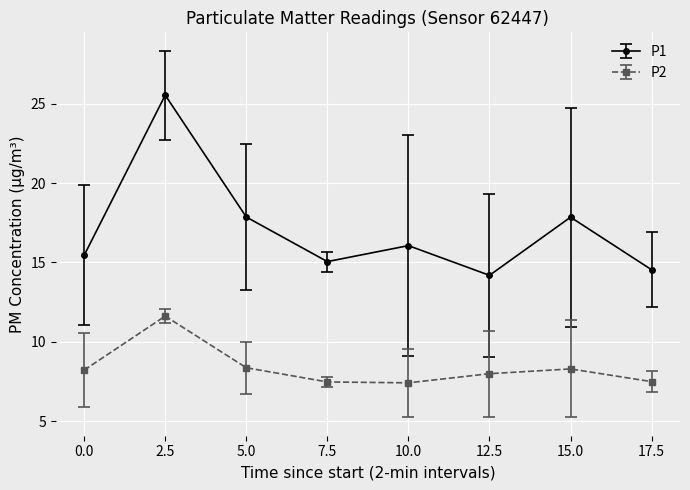

Which series has the largest range (max minus min)?

P1